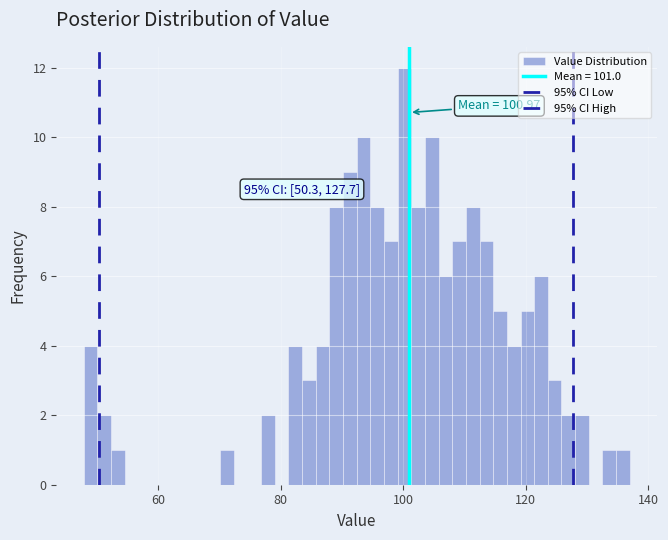

Around what value on the x-axis is the tallest bar? Give the approximate position of its centre, as read against the axis.

100